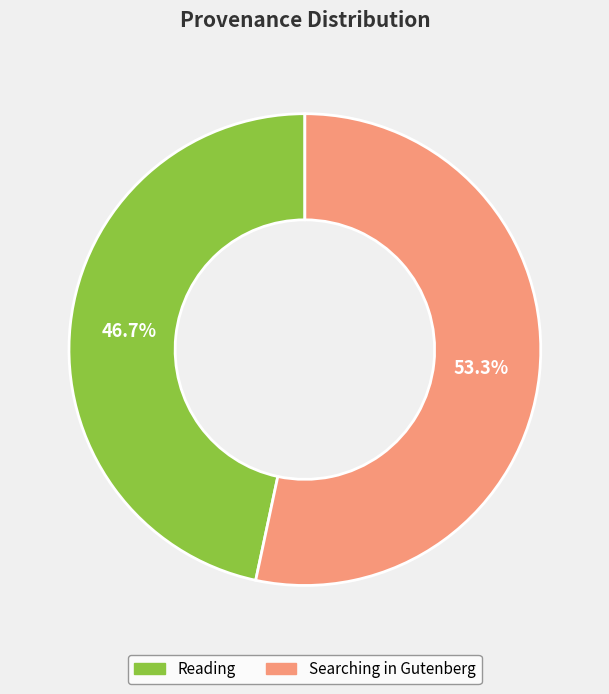

To the nearest percent, what portion does Searching in Gutenberg represent?

53%